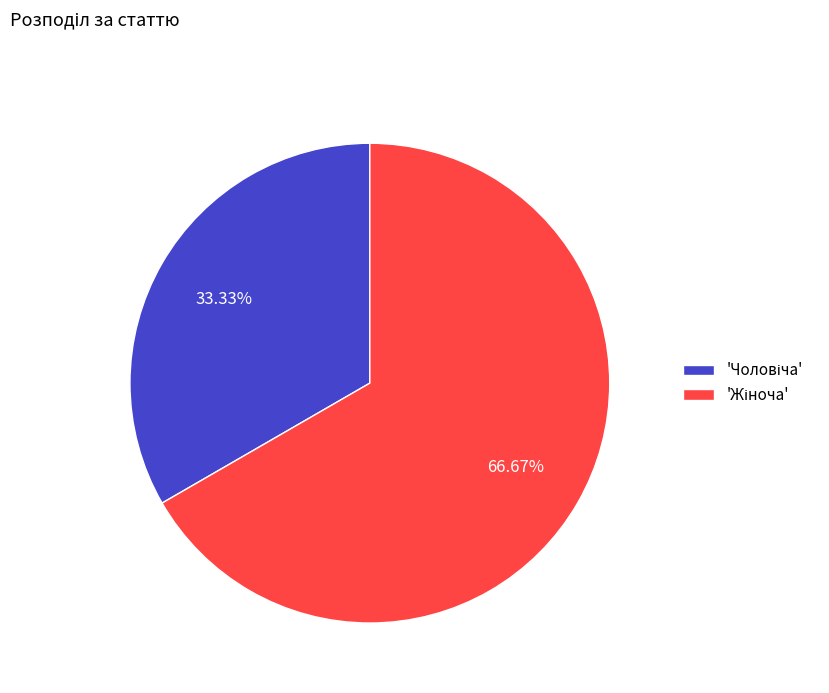

Is there a majority slice in this chart?

Yes